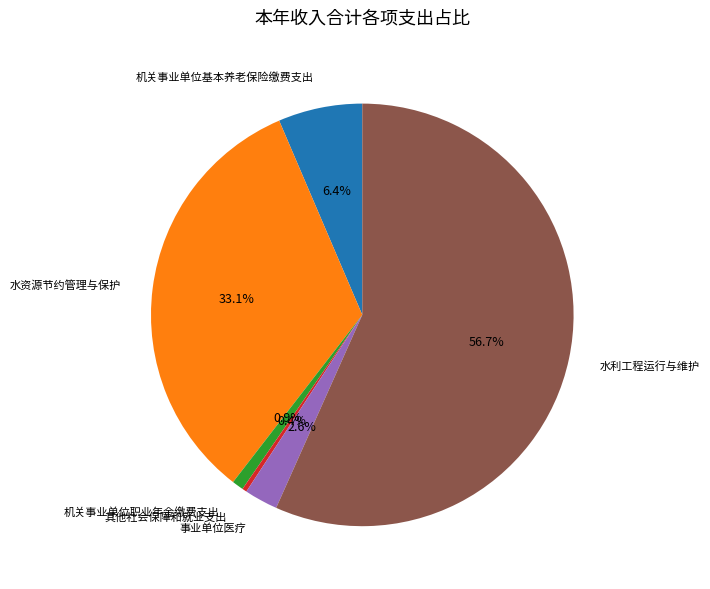

Is 水利工程运行与维护 the majority of the pie?

Yes